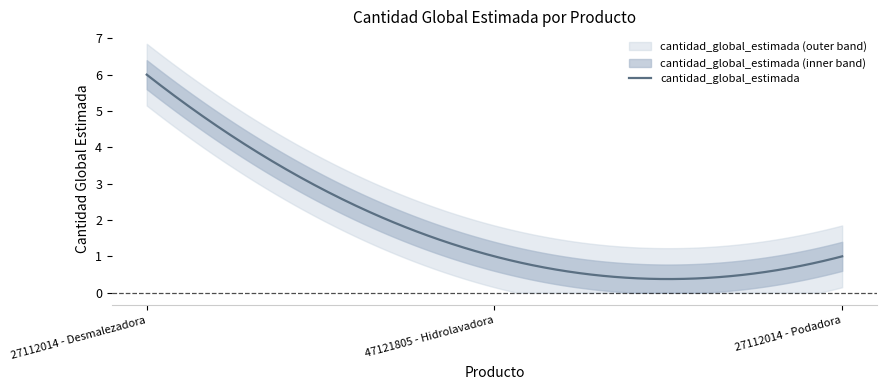

Reading left to right, extract all data points from this chart.

6	1	1